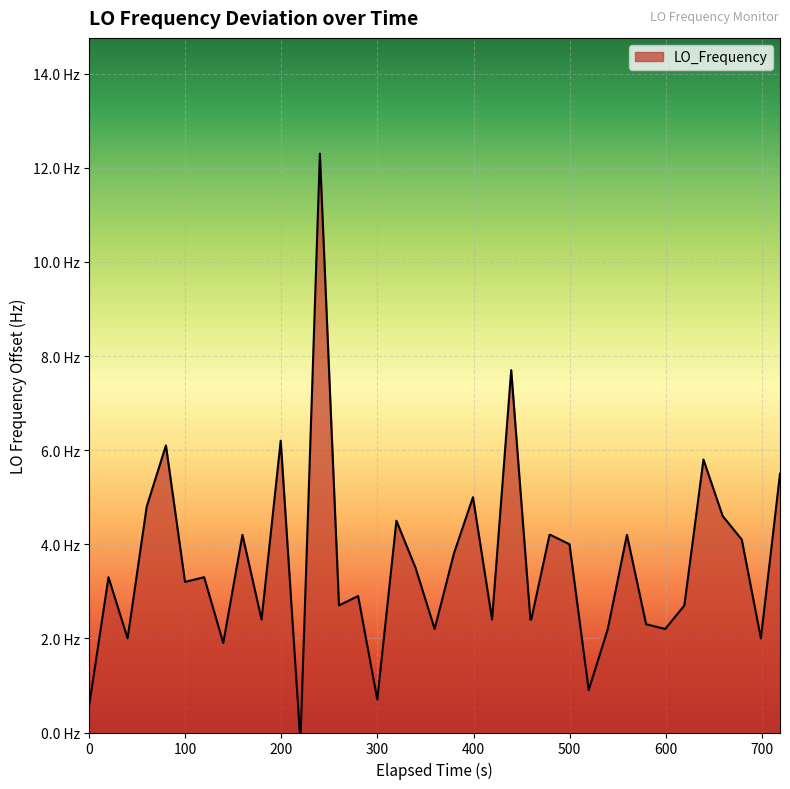

Does the chart display data point markers on the line(s)?

No